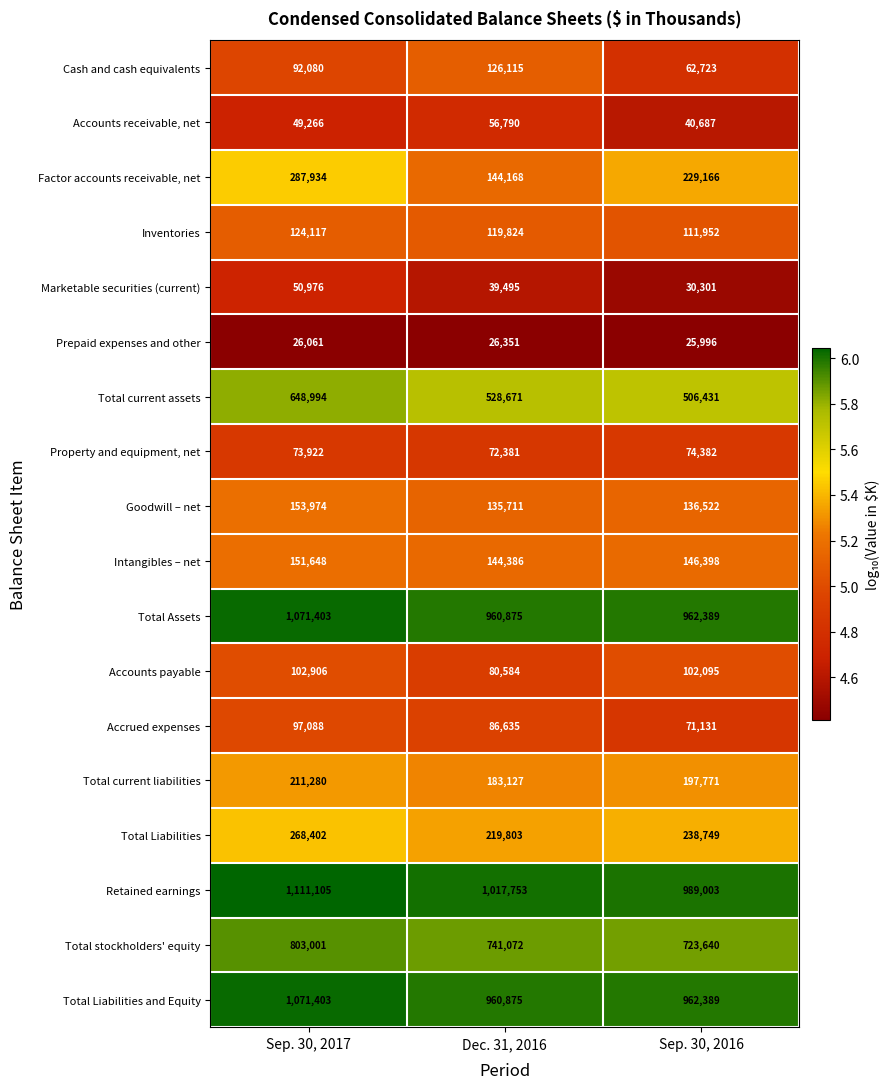

Which label corresponds to the smallest value in the chart?

Sep. 30, 2016